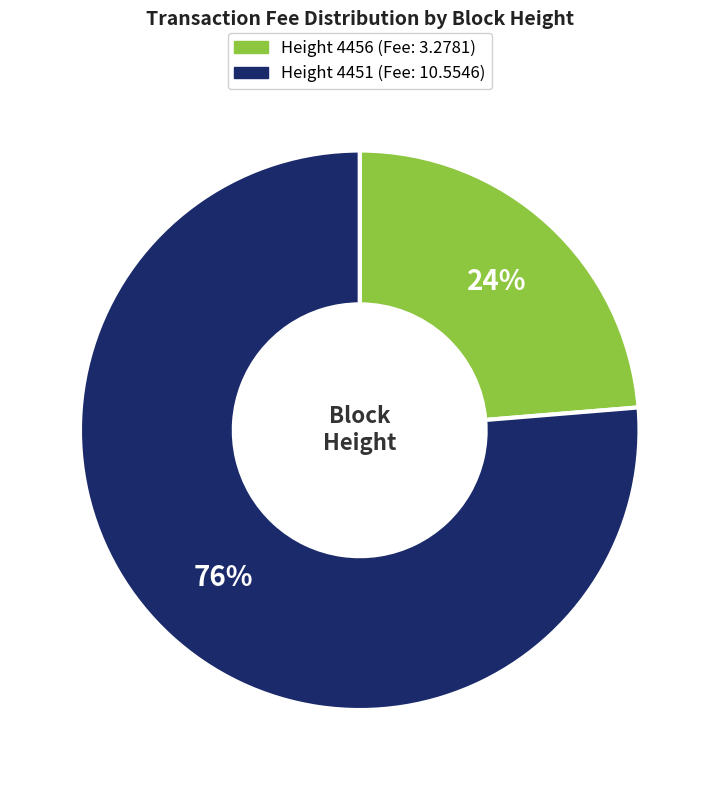

Combined, do Height 4456 (Fee: 3.2781) and Height 4451 (Fee: 10.5546) account for over 50%?

Yes